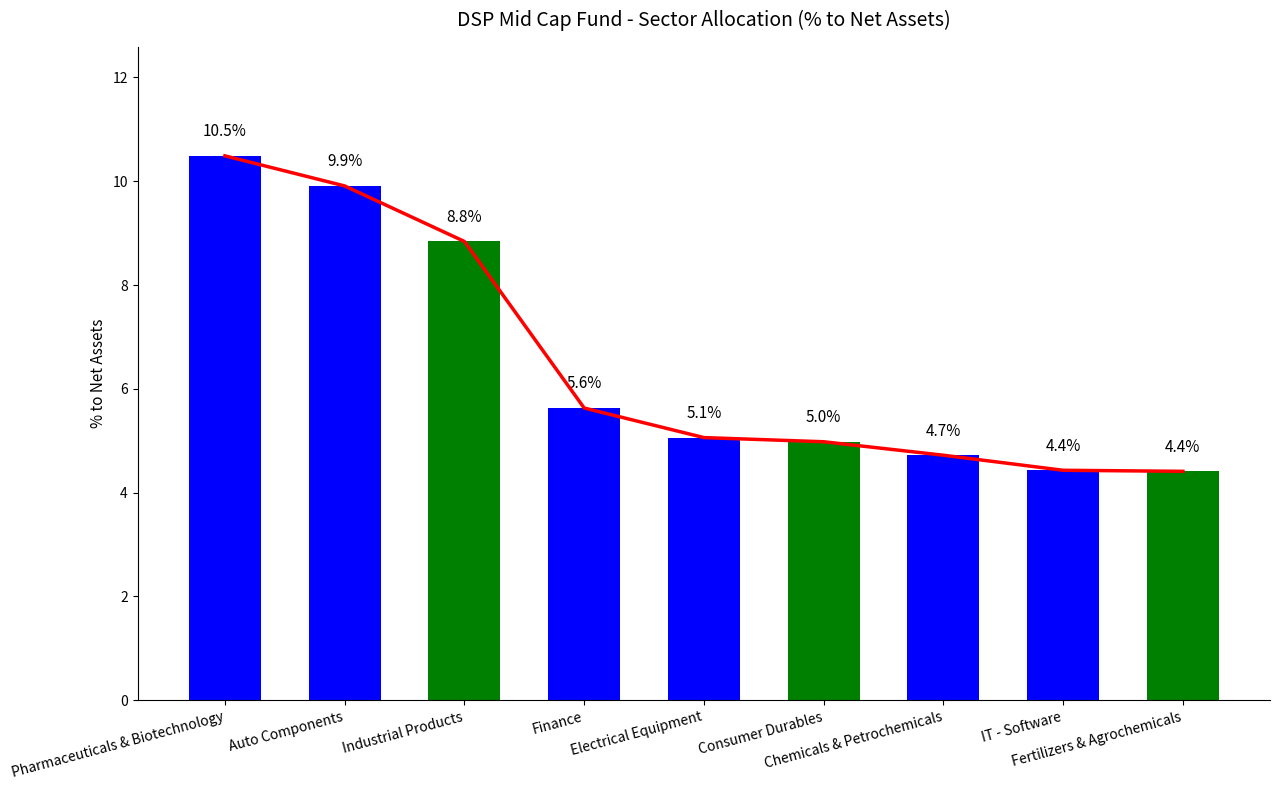

Where does the data first go above 5?

Pharmaceuticals & Biotechnology